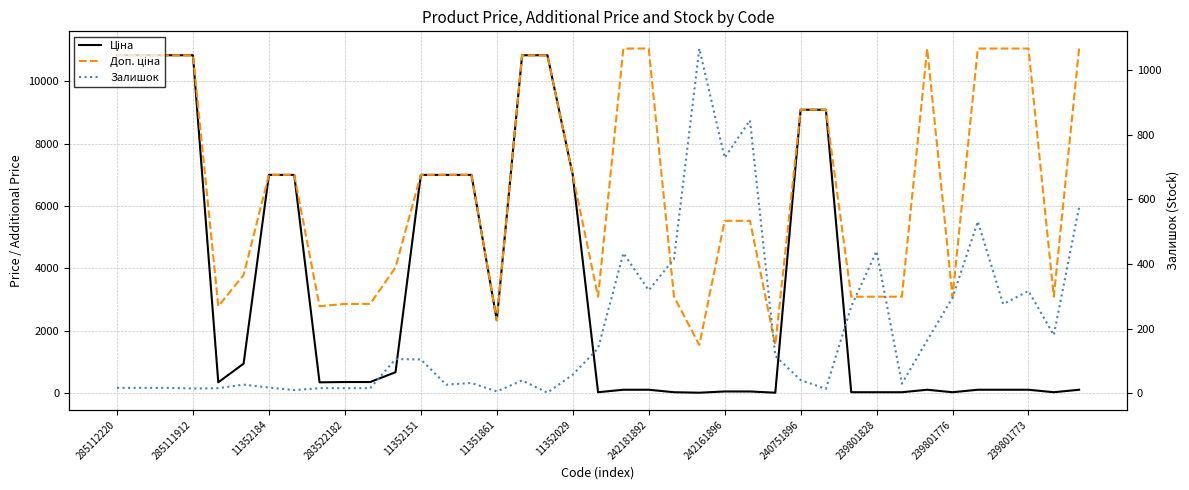

How many interior local valleys does the Залишок series have?

11